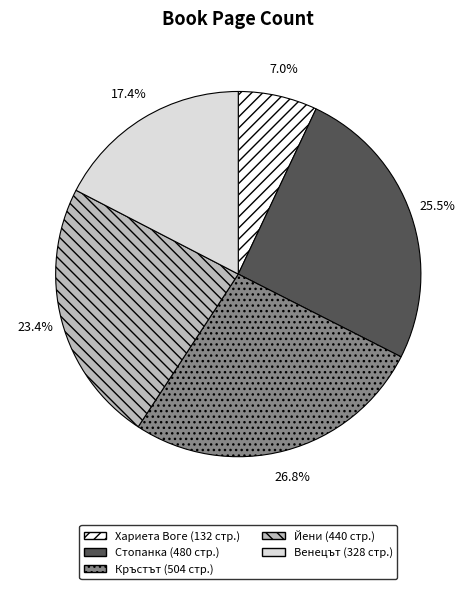

How many slices are in this pie chart?

5